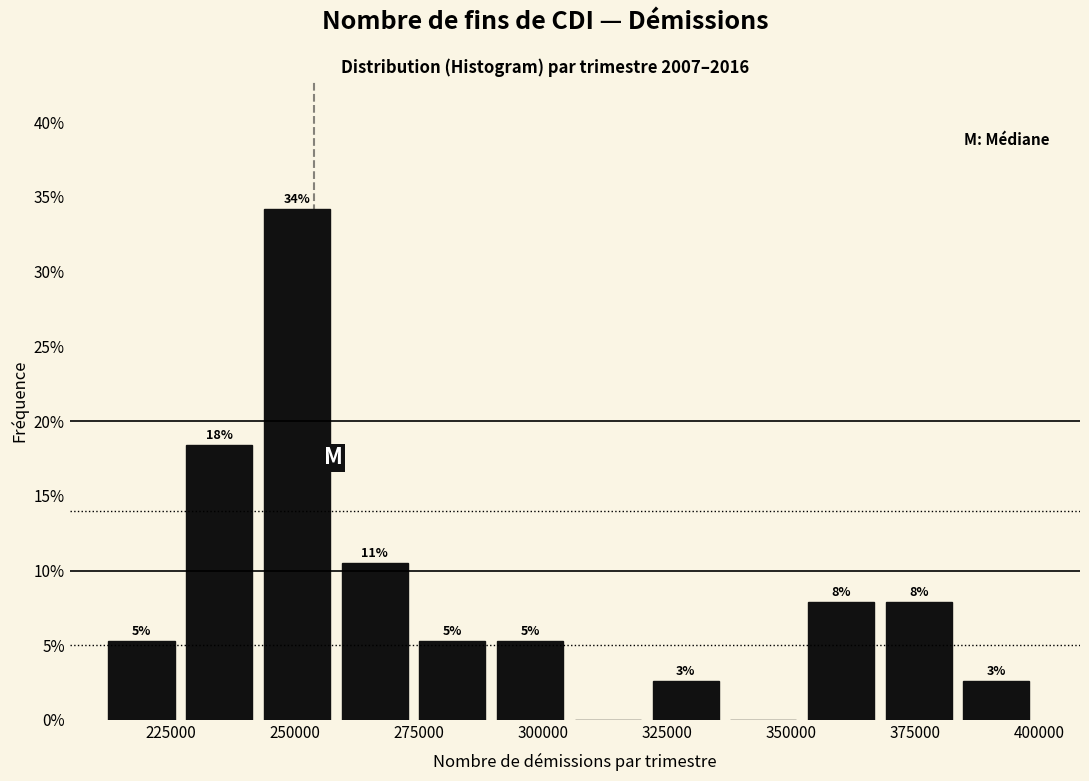

Around what value on the x-axis is the tallest bar? Give the approximate position of its centre, as read against the axis.

250000